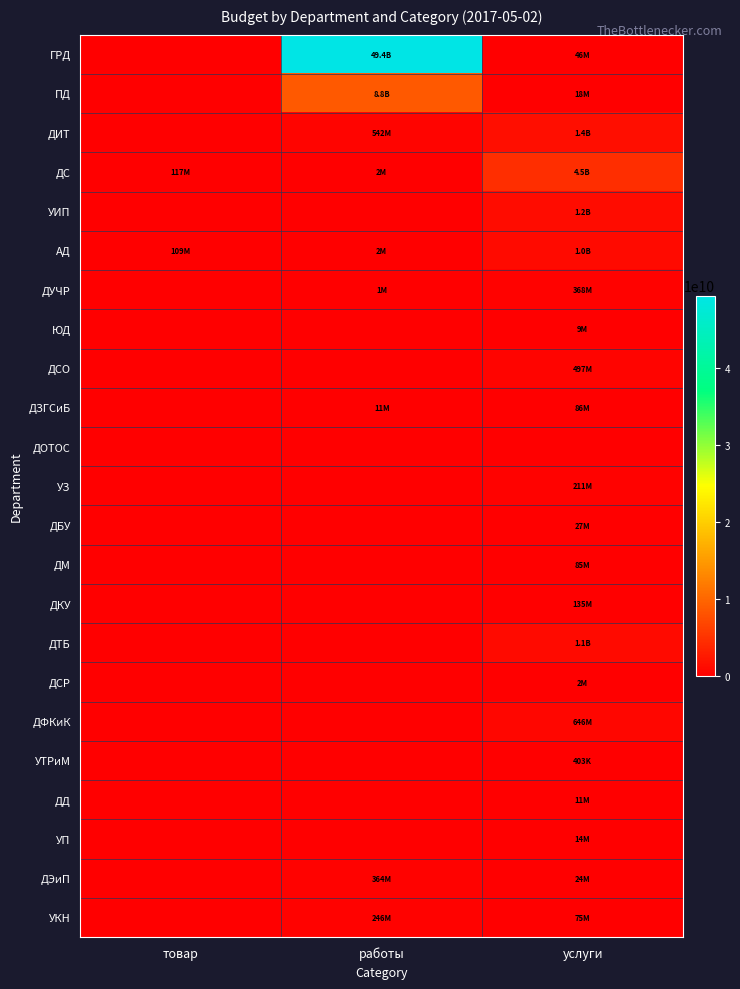

Which series has the largest range (max minus min)?

ГРД